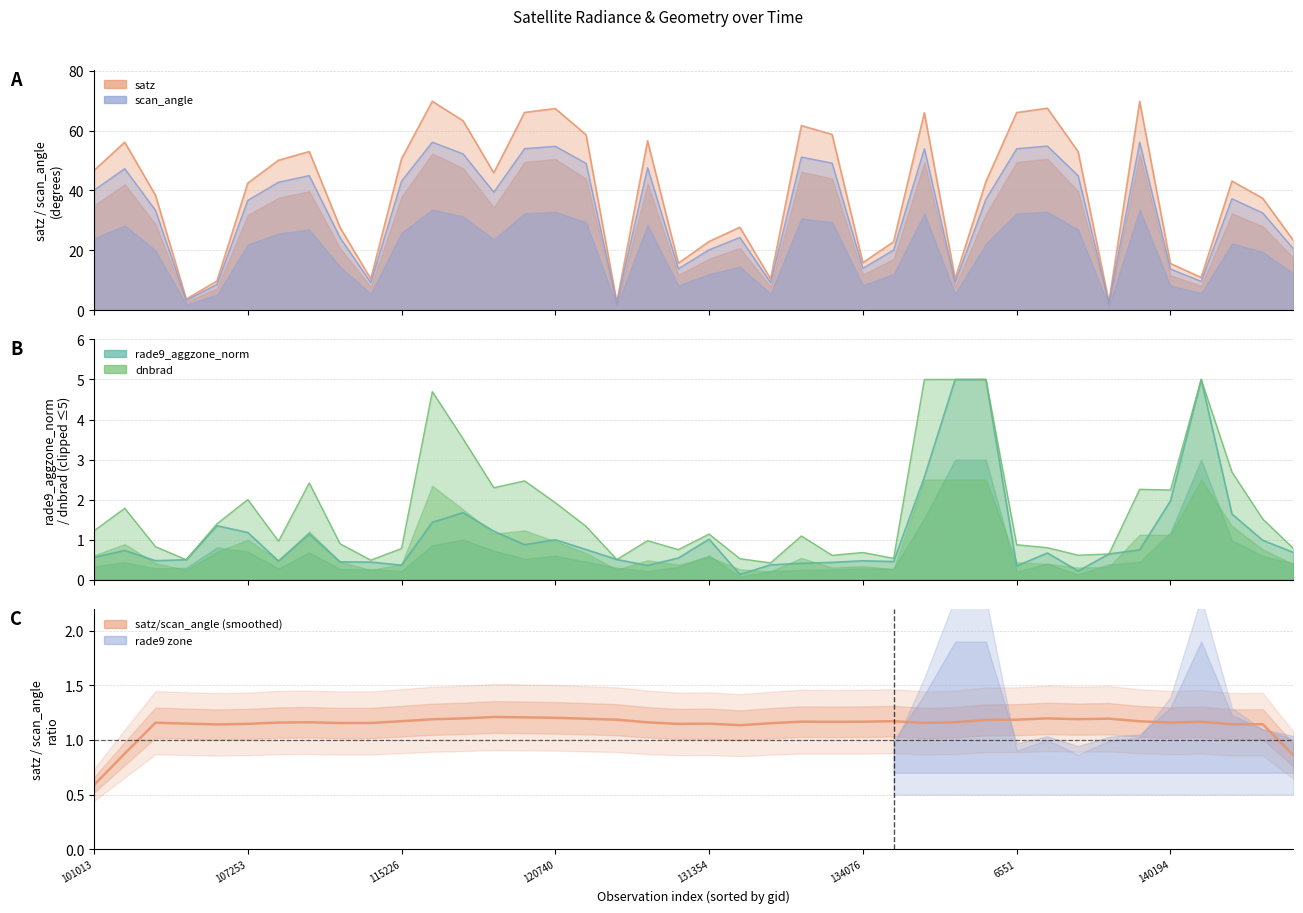

Read the value at 101013.

0.6